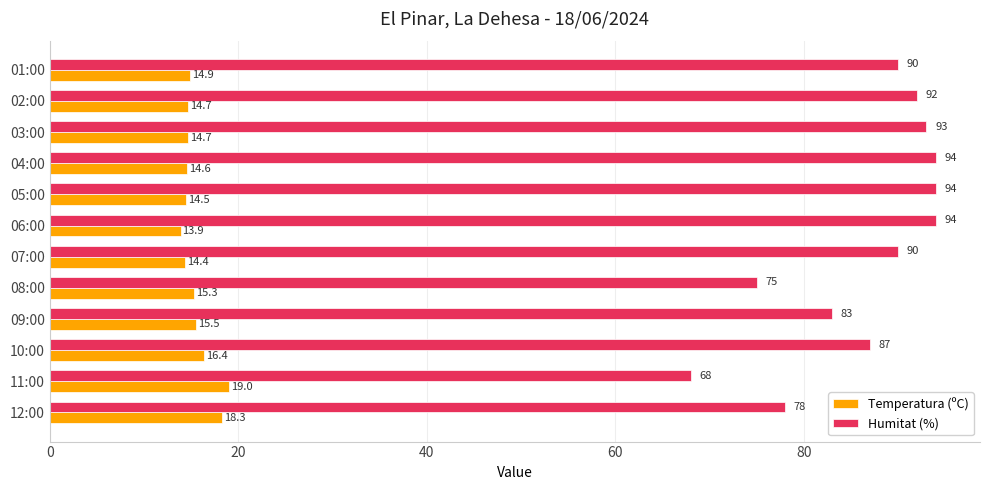

How many values in the Temperatura (ºC) series exceed 14?

11